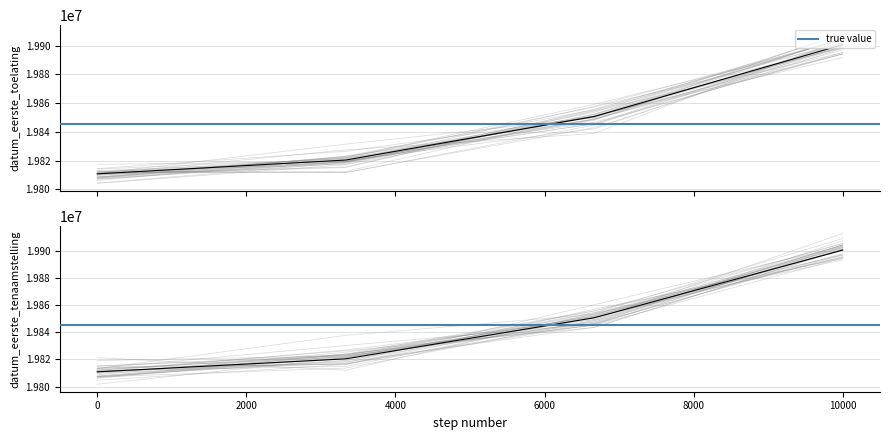

Reading left to right, extract all data points from this chart.

datum_eerste_toelating: 19810811	19820422	19850718	19900712
datum_eerste_tenaamstelling_in_nederland: 19810811	19820422	19850718	19900712